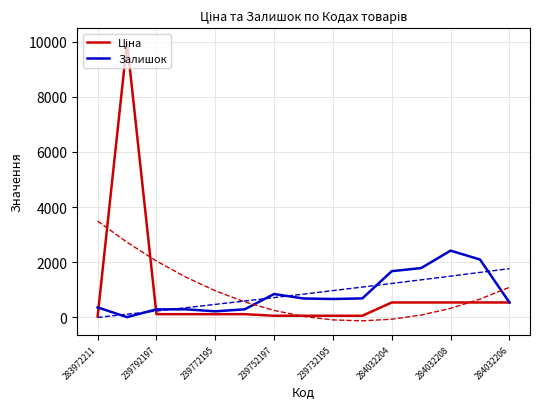

Is it true that Залишок equals 4092.4 at 284032208?

False